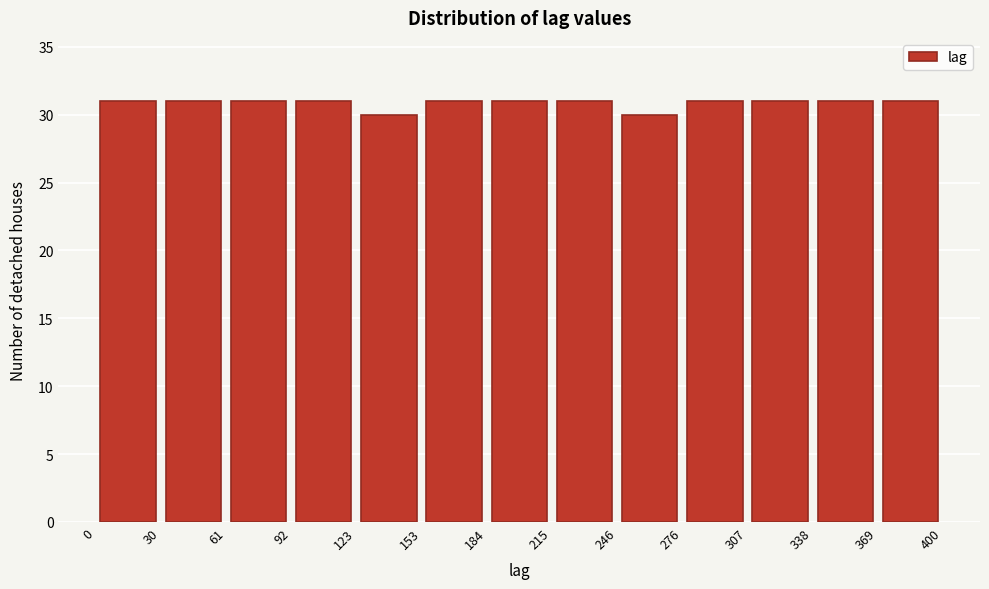

Reading left to right, transcribe this chart: for each bar, give the range it covers on the x-axis and its height. The values are not printed on the chart, so give them approximately, as read against the axis.

0 to 30: 31
30 to 61: 31
61 to 92: 31
92 to 123: 31
123 to 153: 30
153 to 184: 31
184 to 215: 31
215 to 246: 31
246 to 276: 30
276 to 307: 31
307 to 338: 31
338 to 369: 31
369 to 400: 31